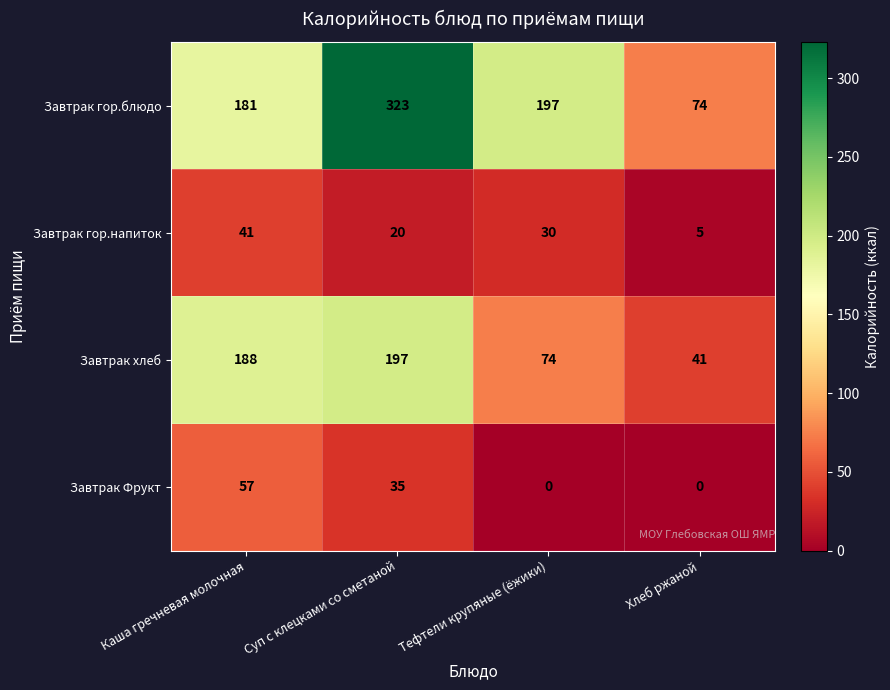

Is it true that Завтрак Фрукт equals 57 at Каша гречневая молочная?

True